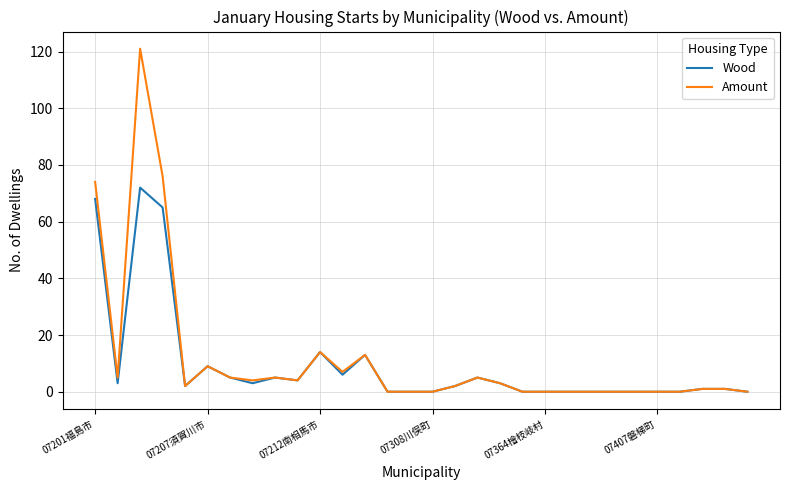

Which series has the widest spread of values?

Amount